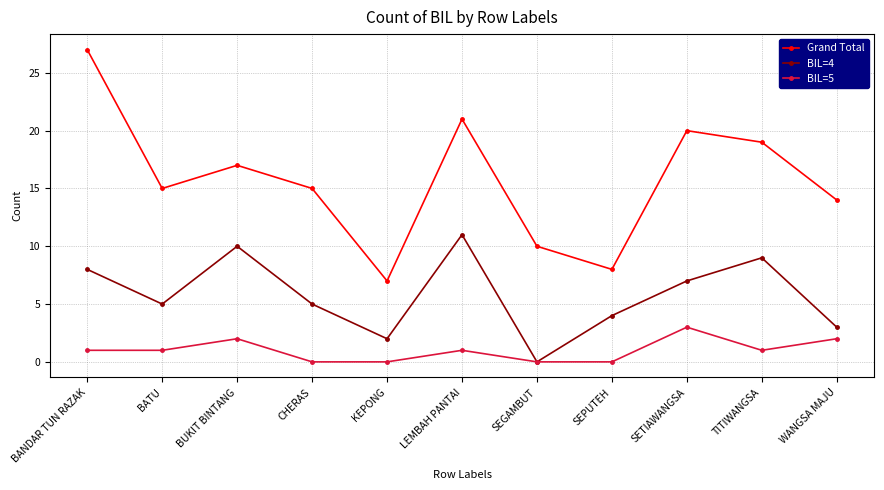

How many lines are shown in the chart?

3